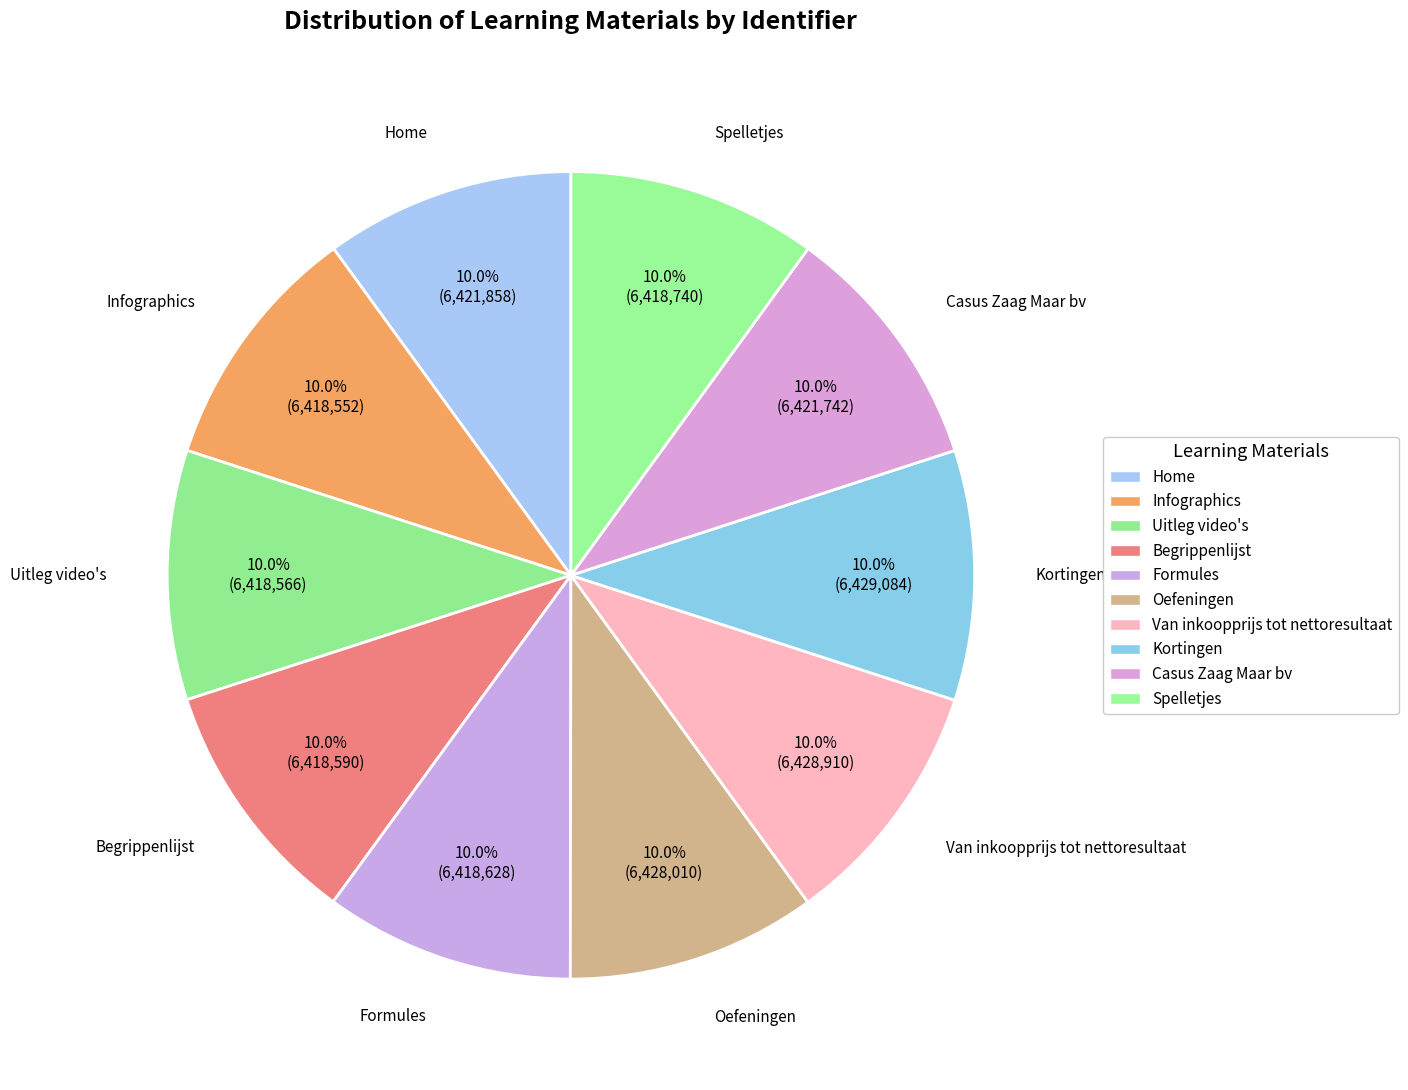

Does any single category account for the majority?

No